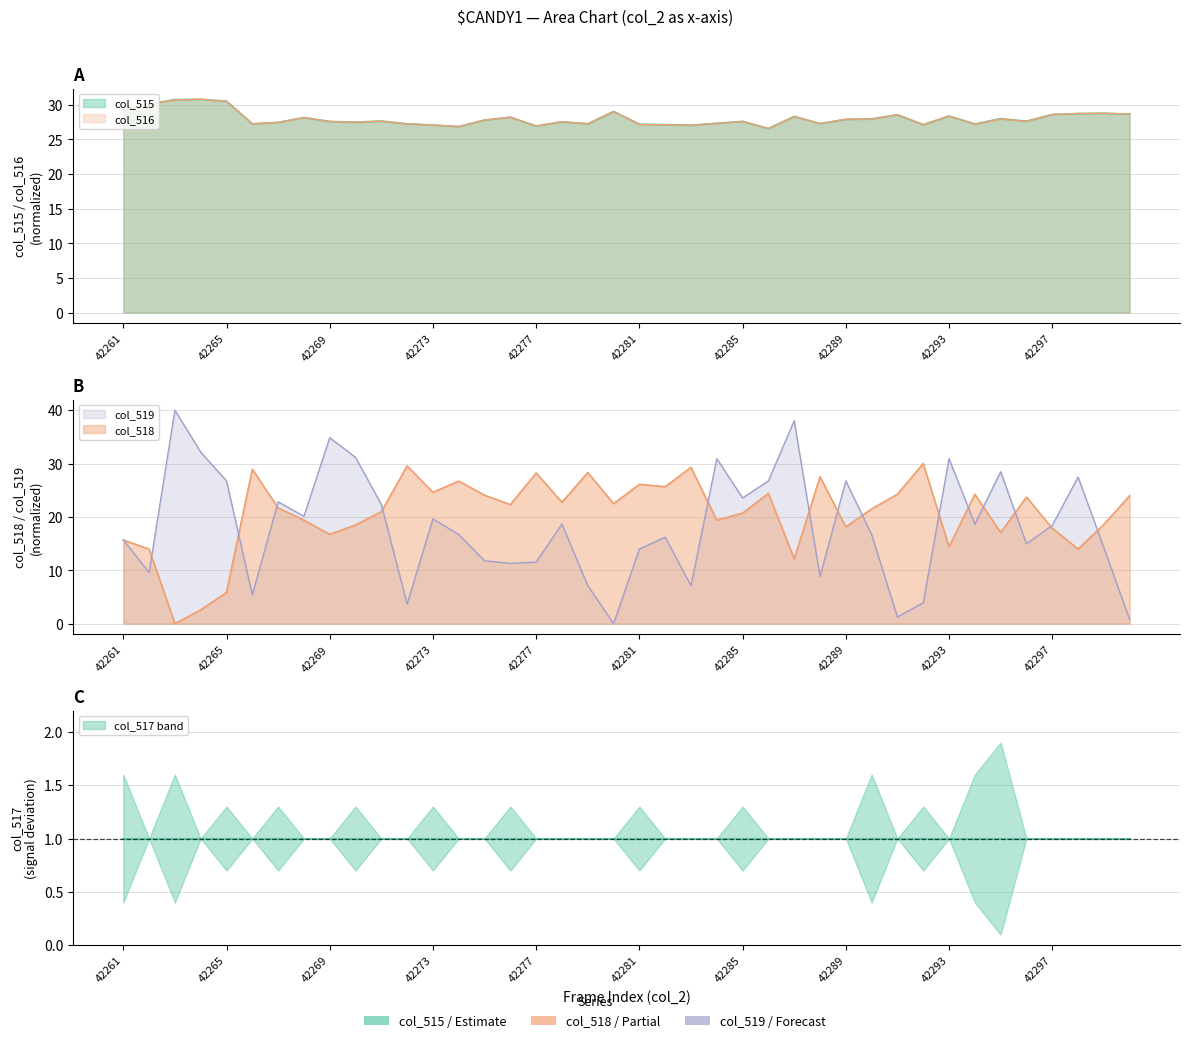

Which has a higher value, 42268 or 42261?

42261